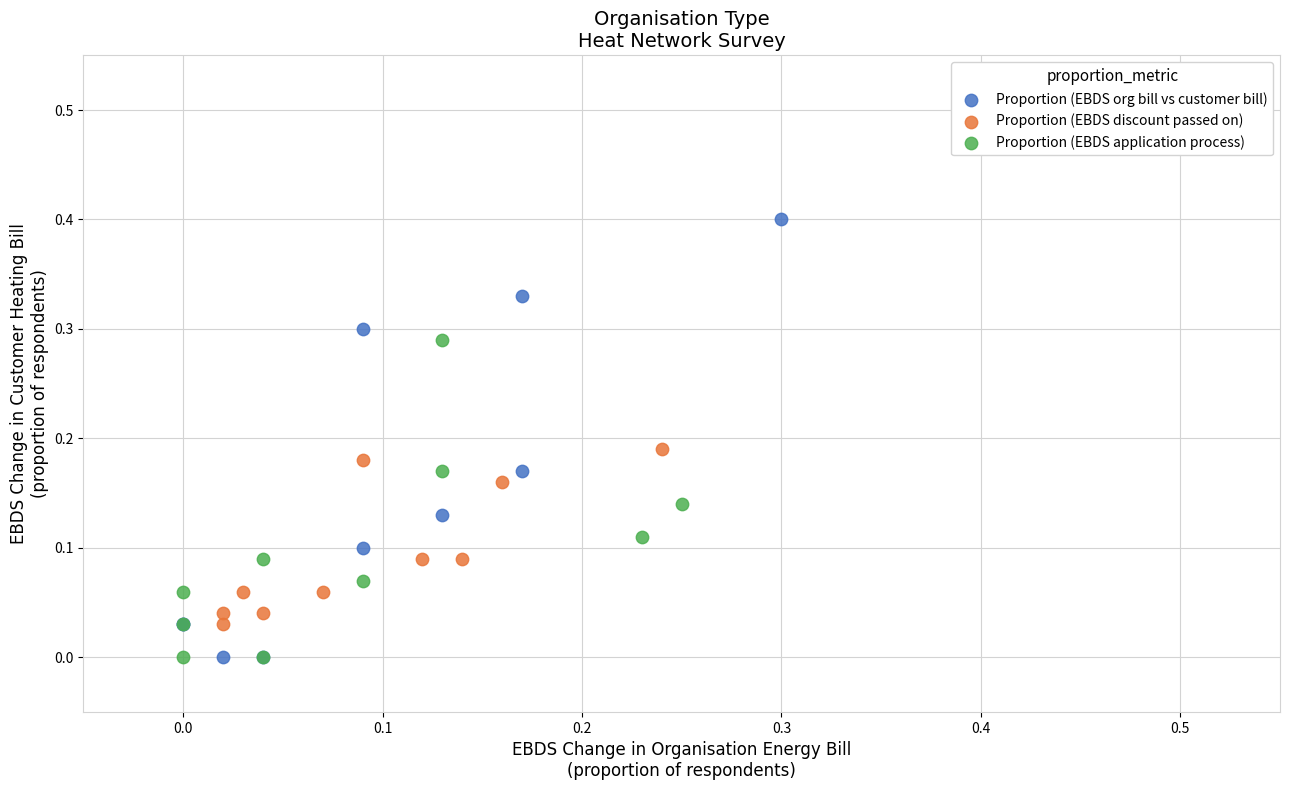

Which series has the widest spread of Y values?

Proportion (EBDS org bill vs customer bill)